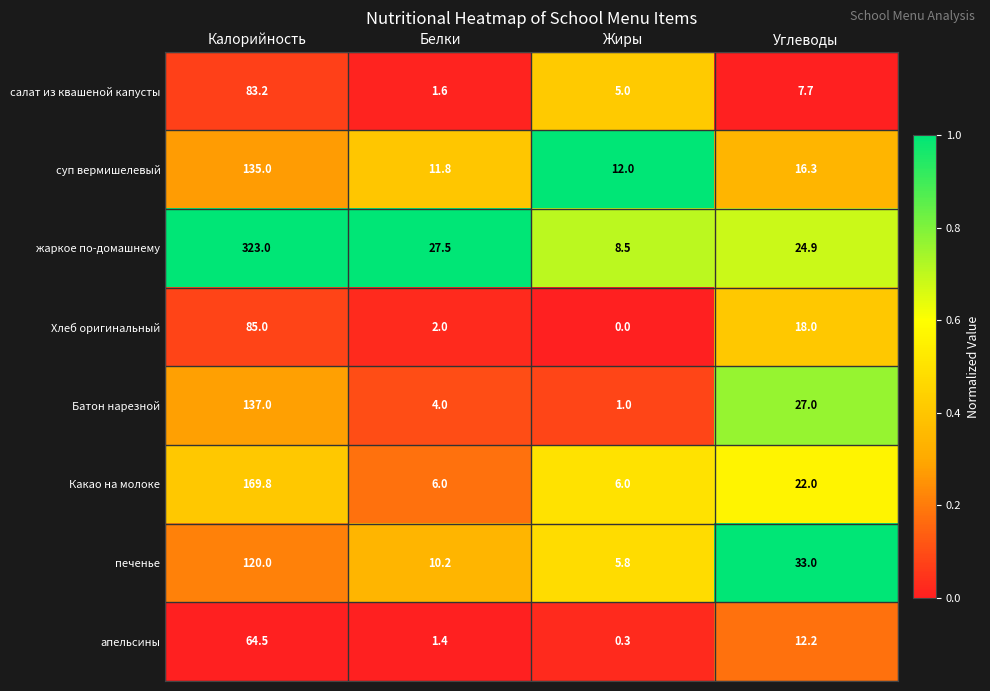

Which series has the widest spread of values?

жаркое по-домашнему